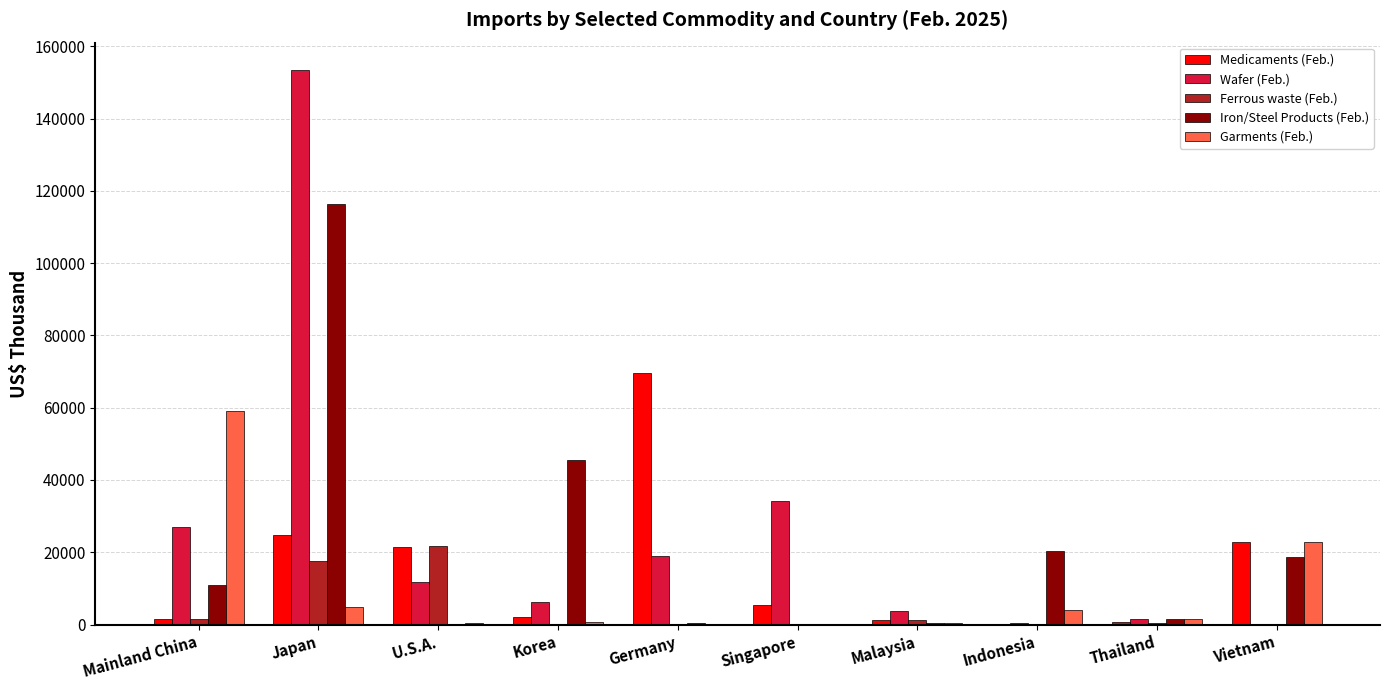

The Wafer (Feb.) series shows 6266 at Korea. True or false?

True